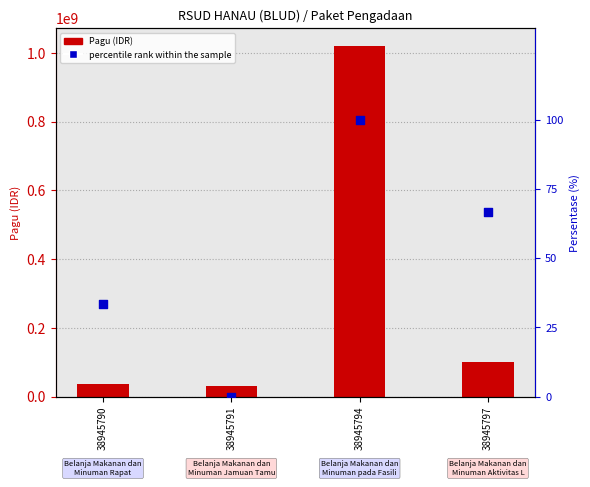

What is the total value across all series at 38945790?

36000033.3